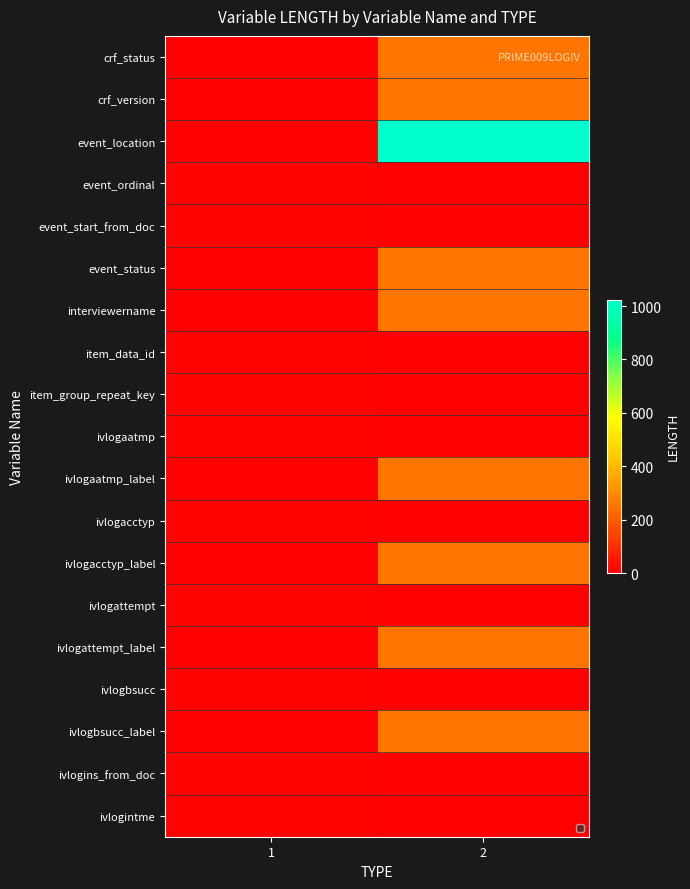

How many series are shown in this chart?

19